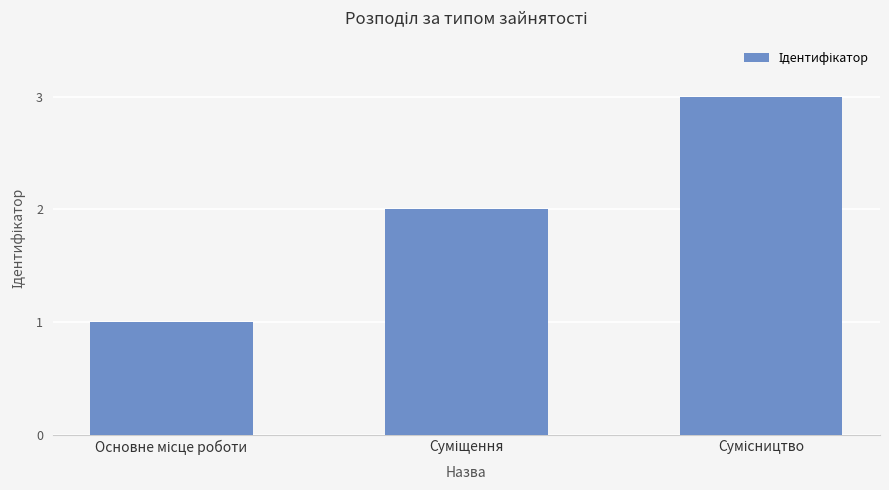

What is the maximum value shown in the chart?

3